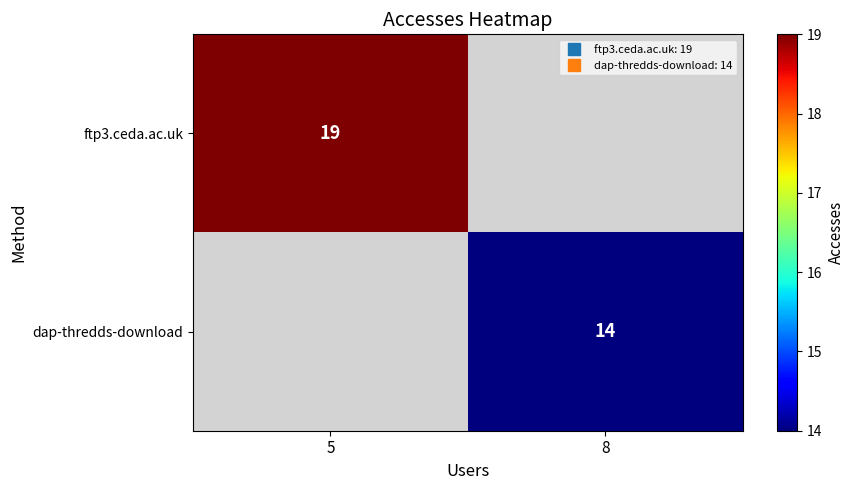

Which series has the widest spread of values?

ftp3.ceda.ac.uk